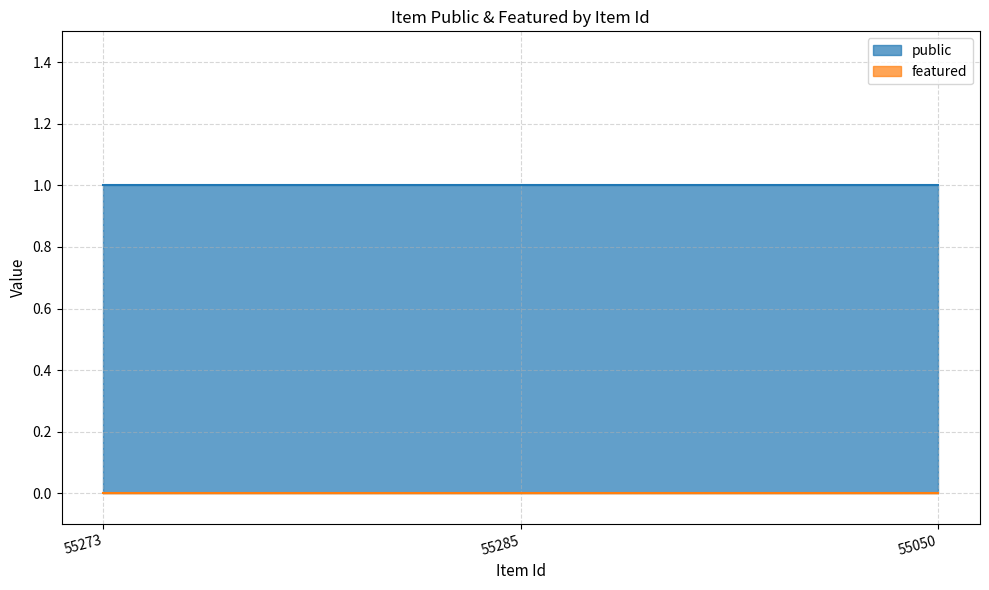

True or false: public has a value of 2 at 55273.

False